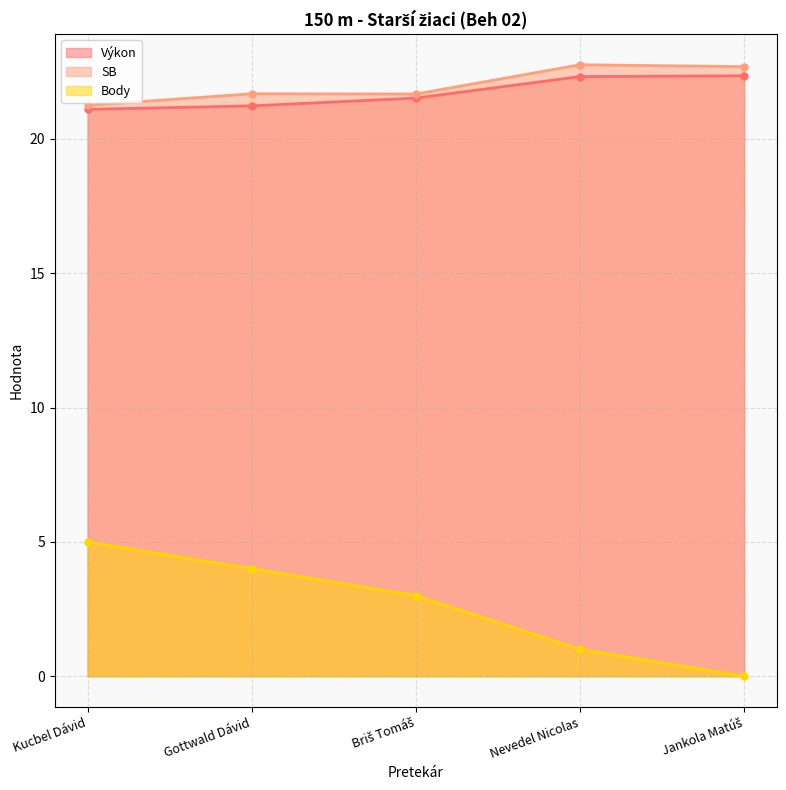

How many values in the Body series exceed 3?

2